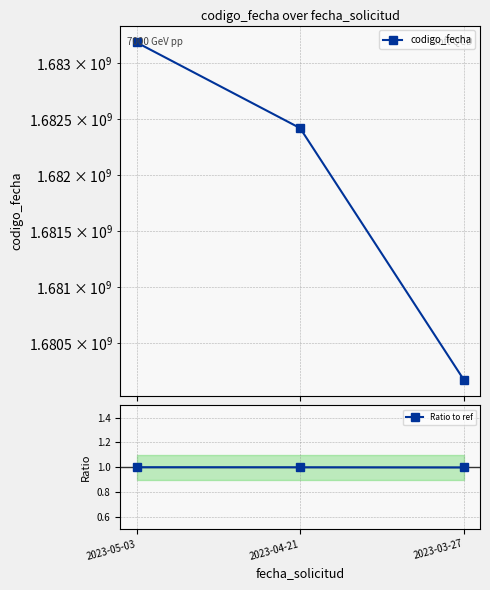

Is this an area chart (filled region under the line)?

No